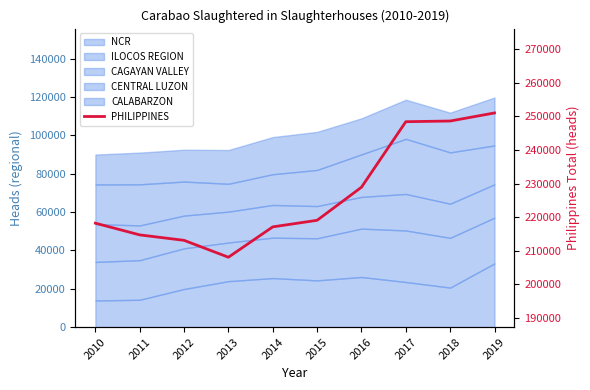

Reading right to left, what are all the values shown in this chart?

2019=251000	2018=248601	2017=248398	2016=228902	2015=219062	2014=217104	2013=208074	2012=213095	2011=214720	2010=218208